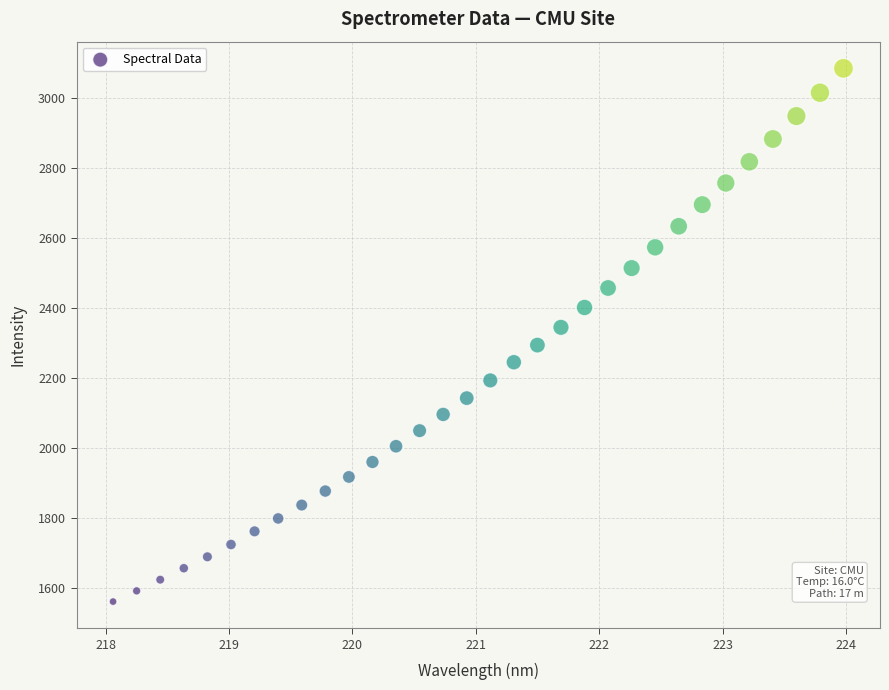

What is the range of X values (max minus min)?

5.9